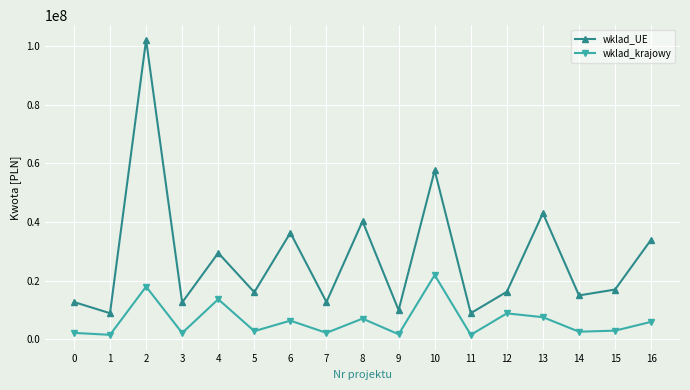

What are all the series names shown in the legend?

wklad_UE, wklad_krajowy